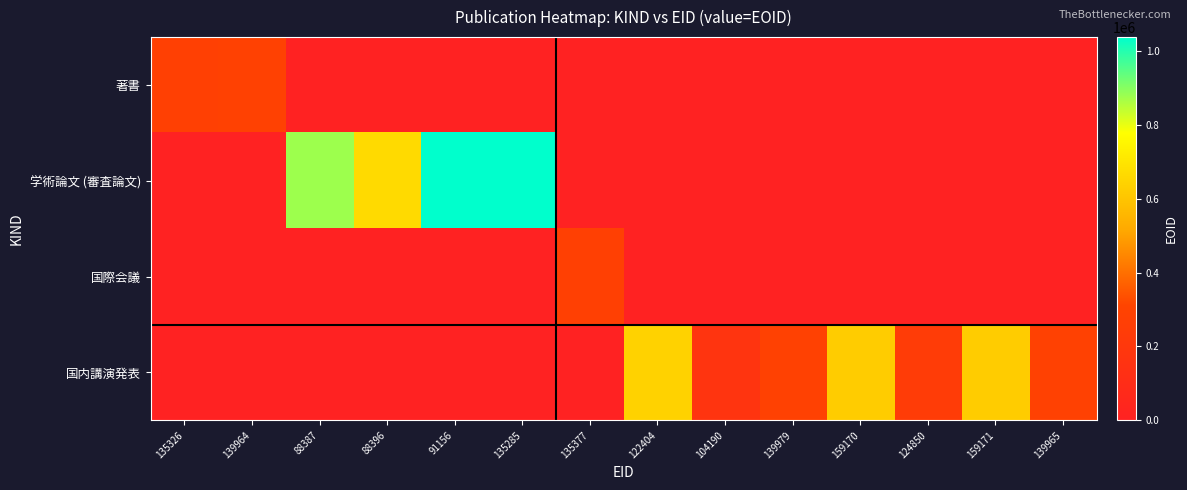

List the series in order of their peak value, lowest first.

国際会議, 著書, 国内講演発表, 学術論文 (審査論文)